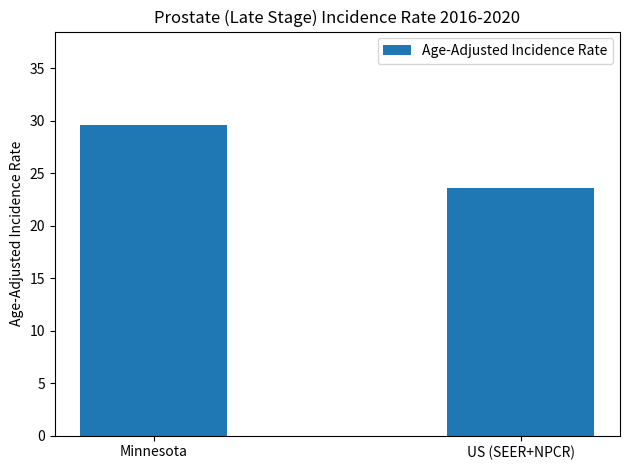

What value does the data have at Minnesota?

29.6